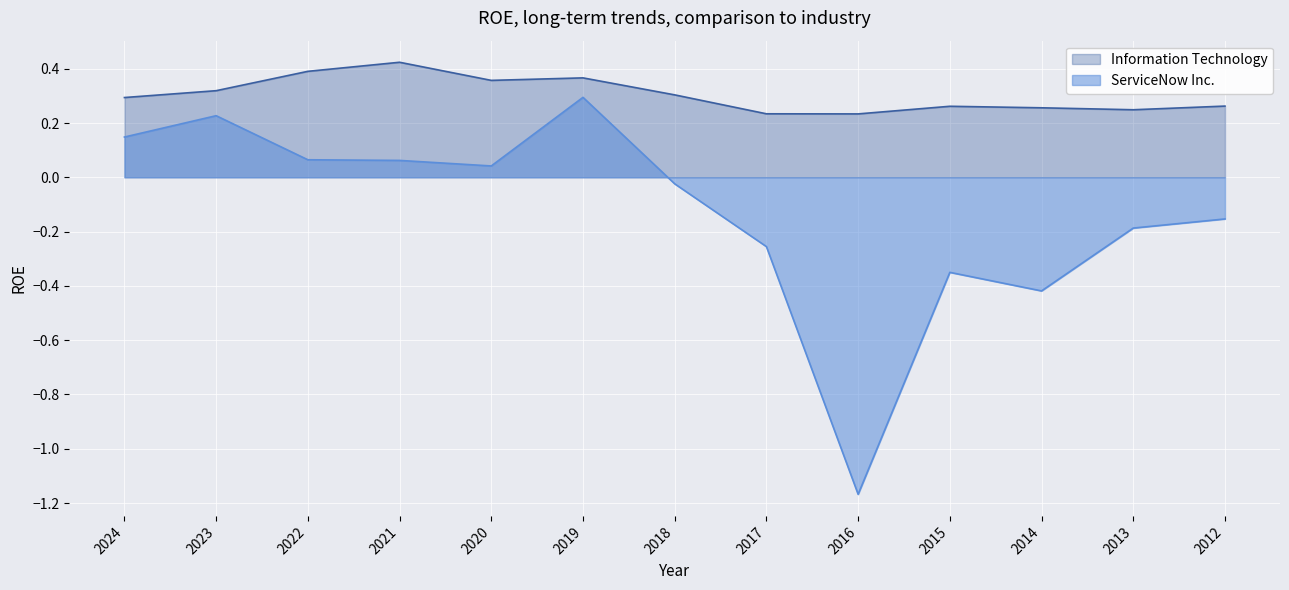

True or false: Information Technology has more than 0 points higher than both neighbors.

True